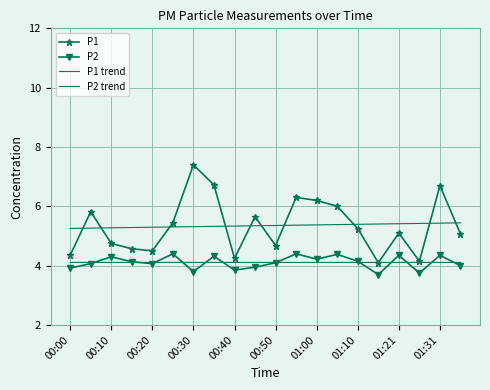

What are all the series names shown in the legend?

P1, P2, P1 trend, P2 trend